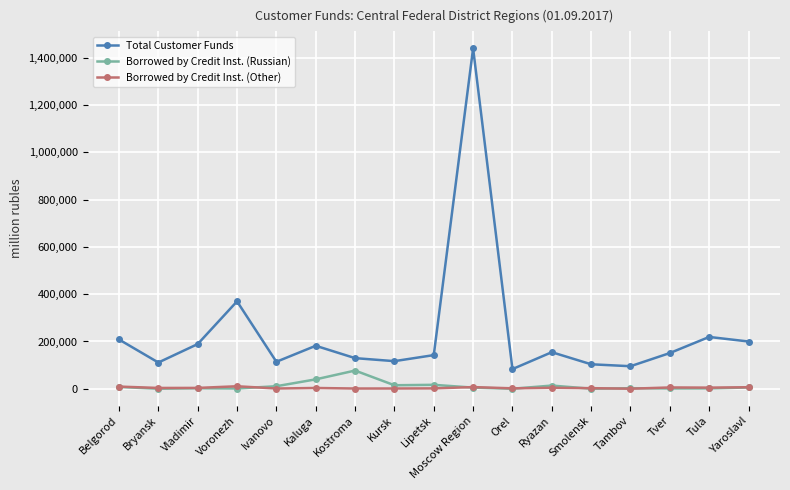

The value of Total Customer Funds at Orel is 83131. True or false?

True